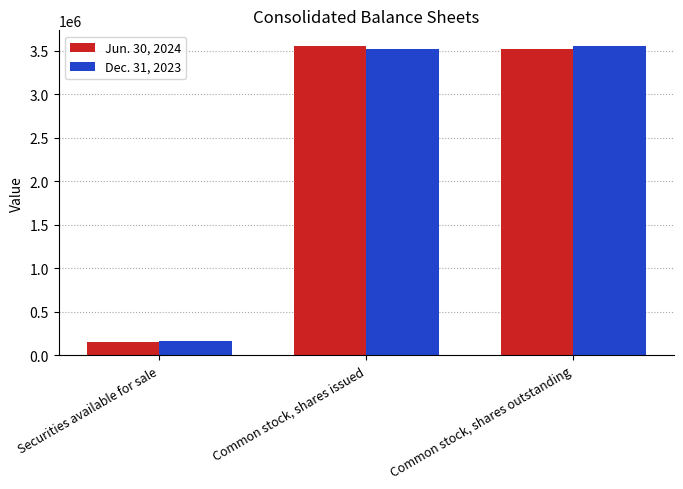

Which series changed the most between Securities available for sale and Common stock, shares issued?

Jun. 30, 2024